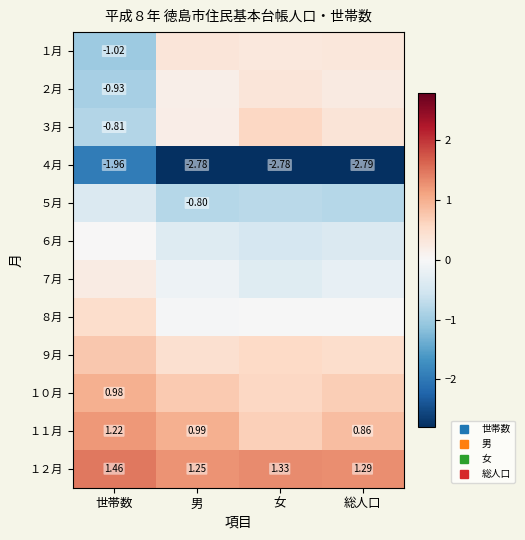

Which series has the largest total across all categories?

１２月